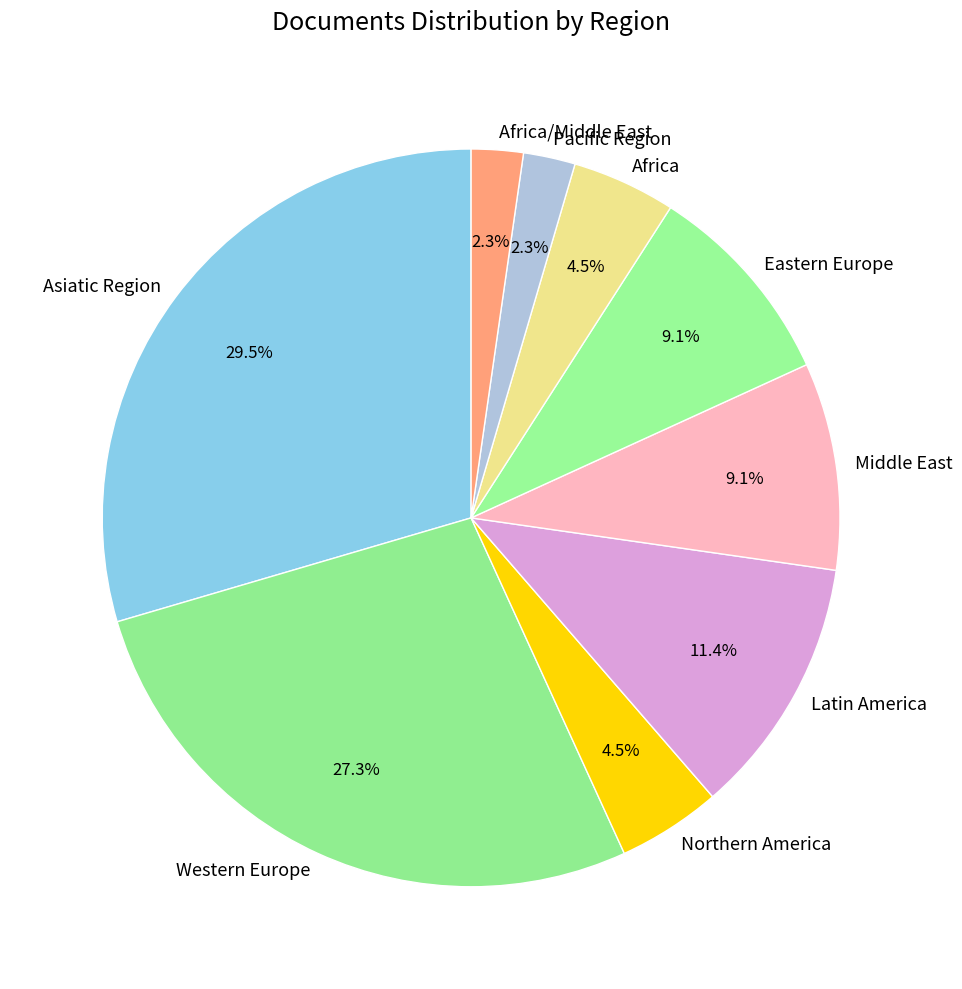

Does Latin America represent more than half of the total?

No